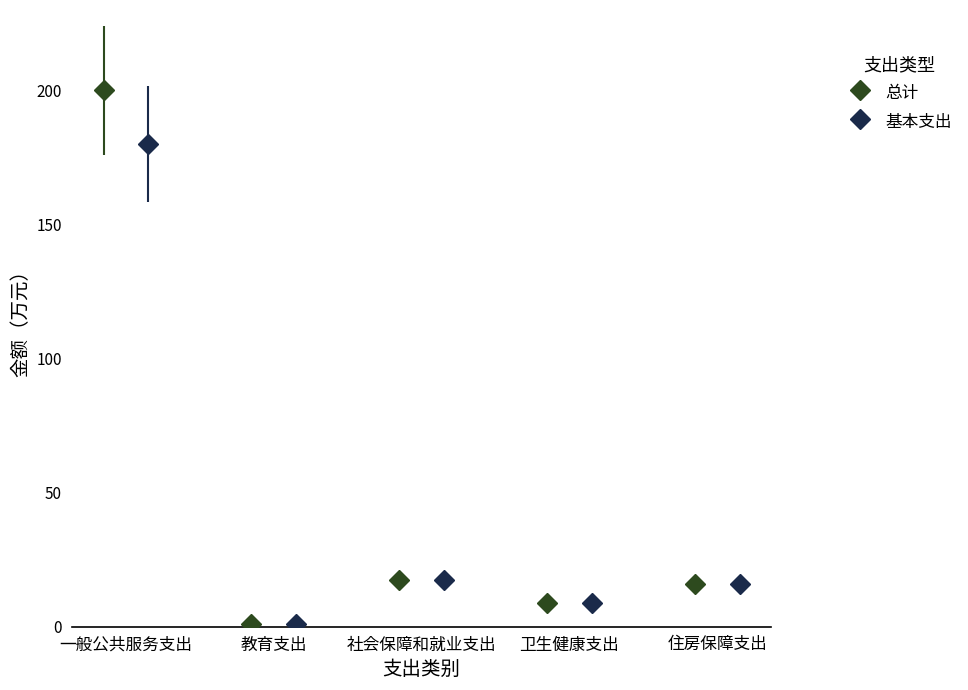

In 总计, how many points are lower than both neighbors (excluding endpoints)?

2